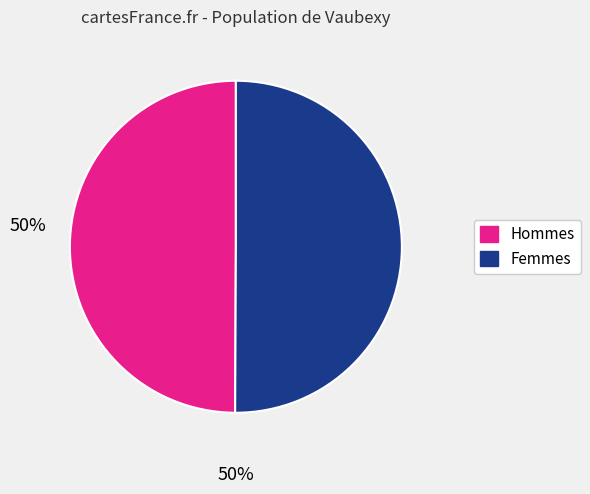

How many segments does this pie chart have?

2